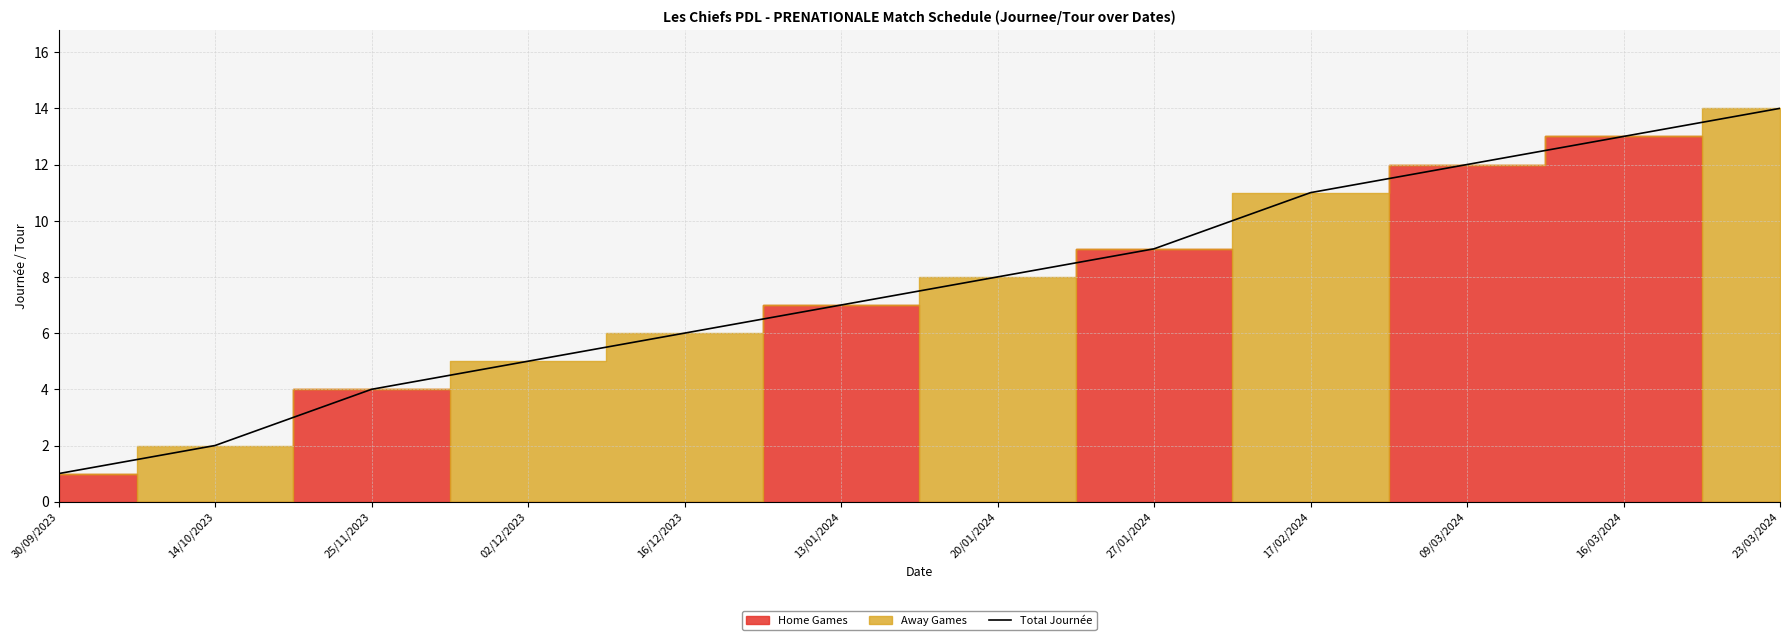

Between 23/03/2024 and 16/12/2023, which is larger?

23/03/2024